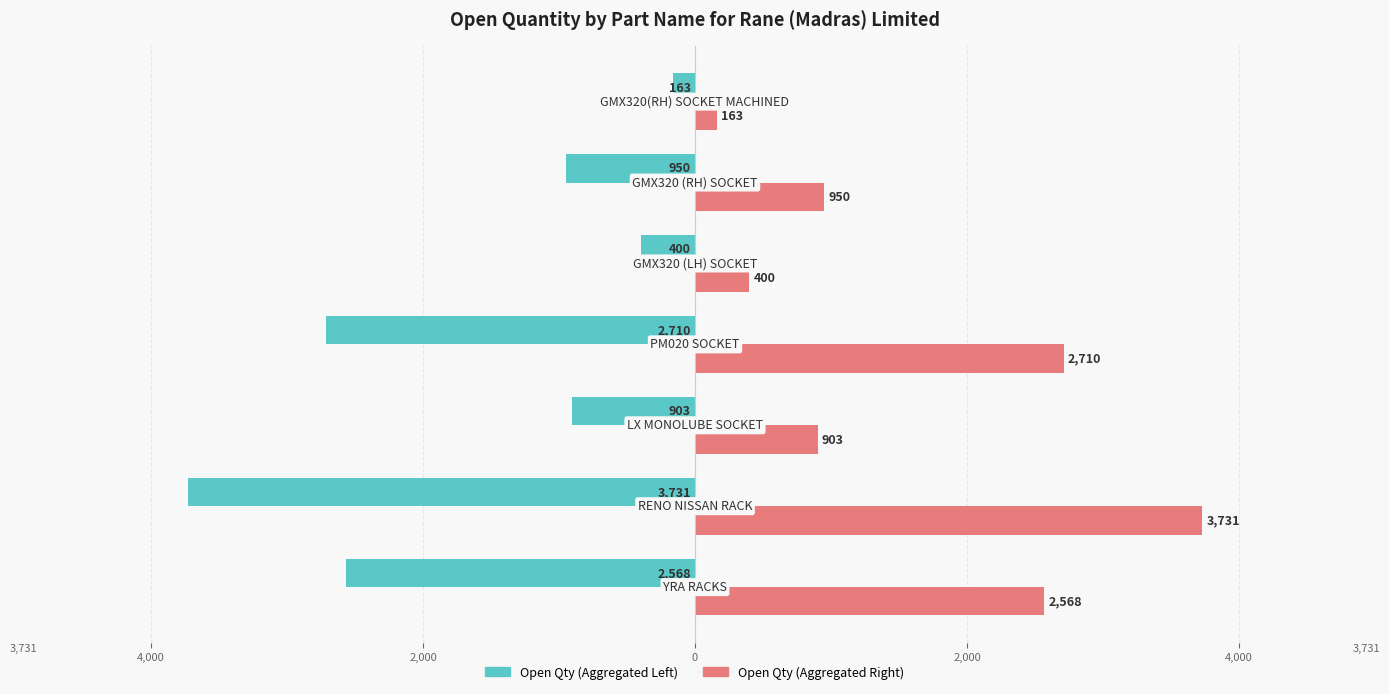

The Total Open Qty (Left) series shows -3868 at 0. True or false?

False